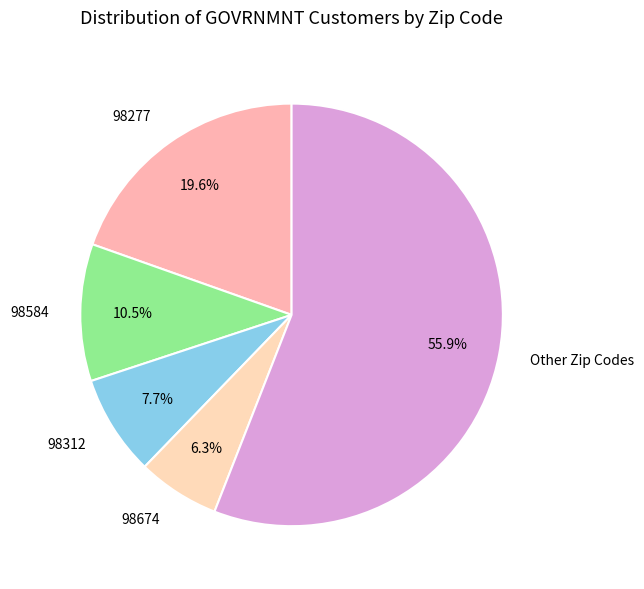

To the nearest percent, what is the difference between the largest and smallest slice percentages?

50%